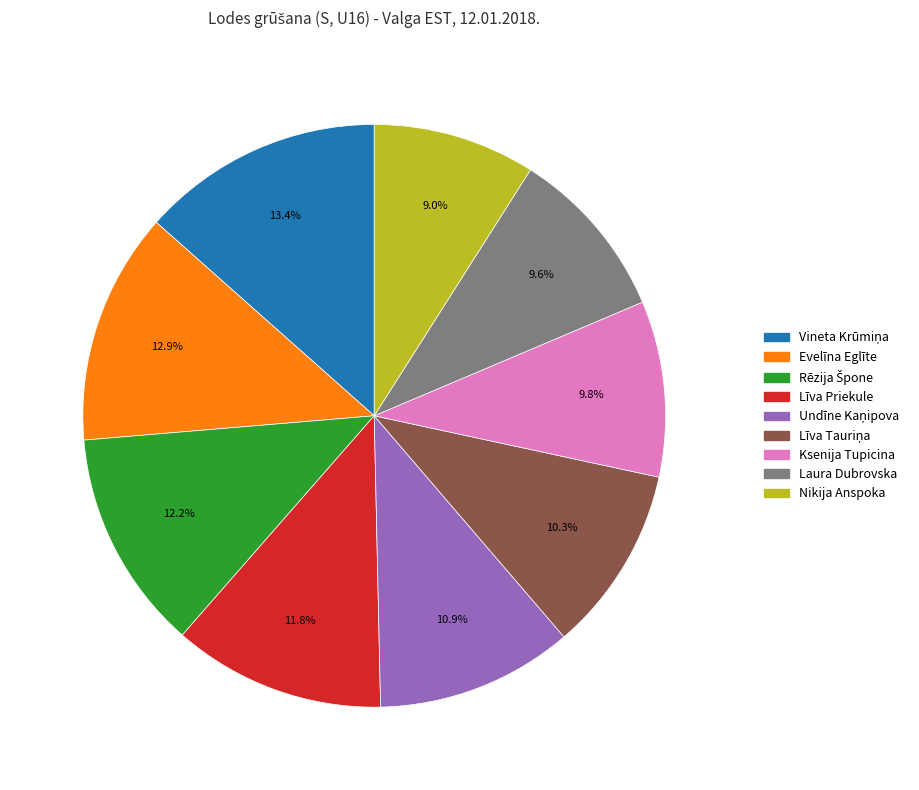

What percentage is NOT represented by Līva Priekule?

88.2%